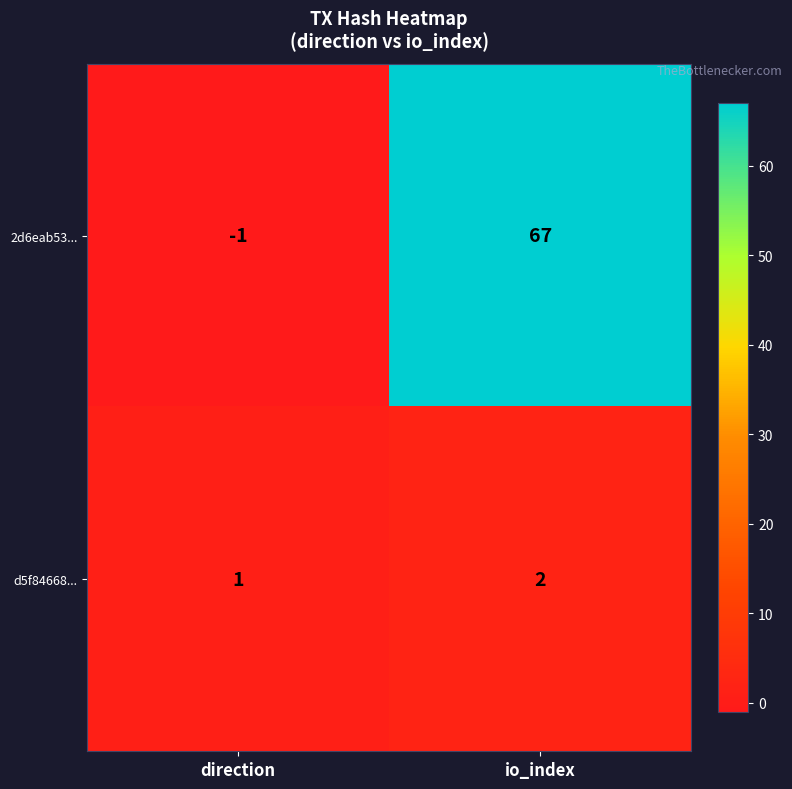

Read the 2d6eab53... value at io_index.

67